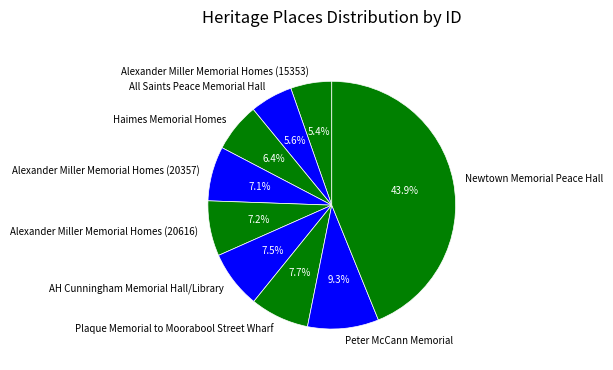

Is the sum of Alexander Miller Memorial Homes (20357) and Peter McCann Memorial greater than half?

No